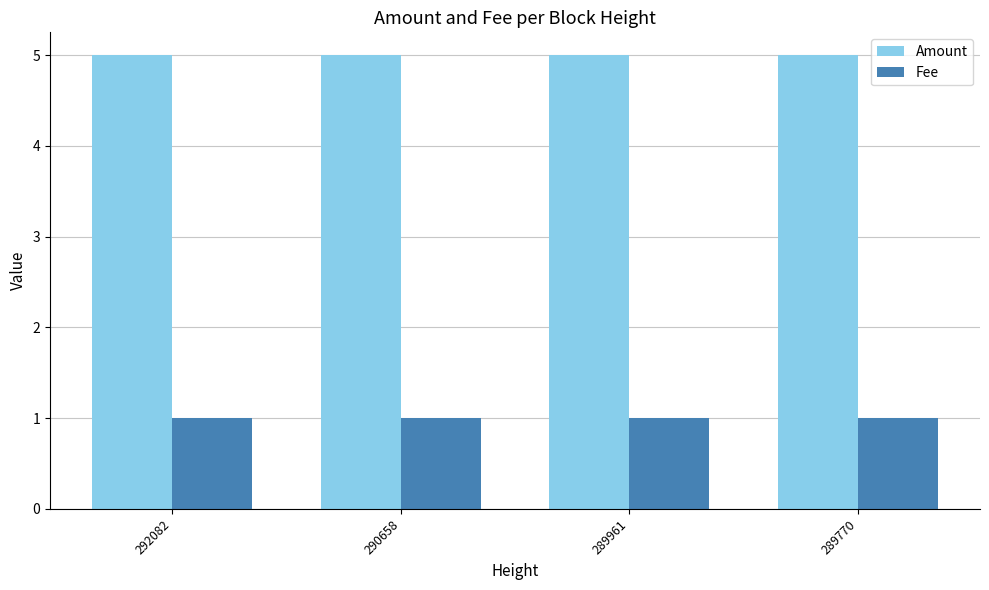

What is the difference between the highest and lowest values at 289770?

4